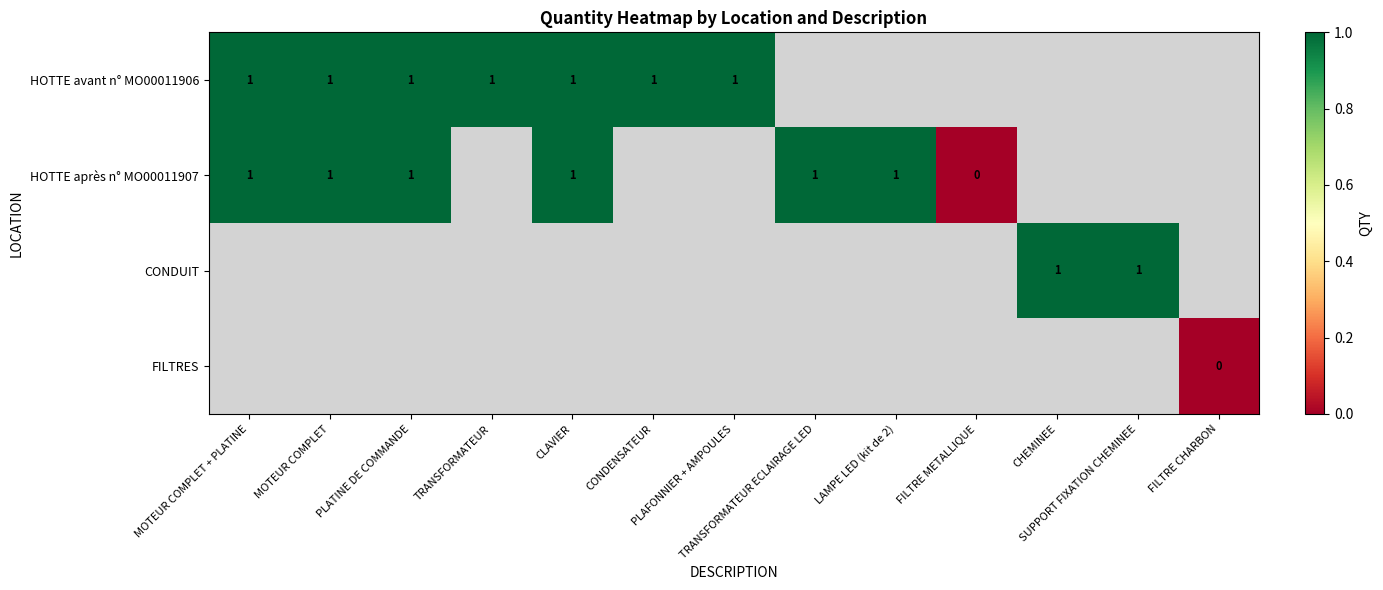

Rank the series by their average value, from highest to lowest.

HOTTE avant n° MO00011906, HOTTE après n° MO00011907, CONDUIT, FILTRES